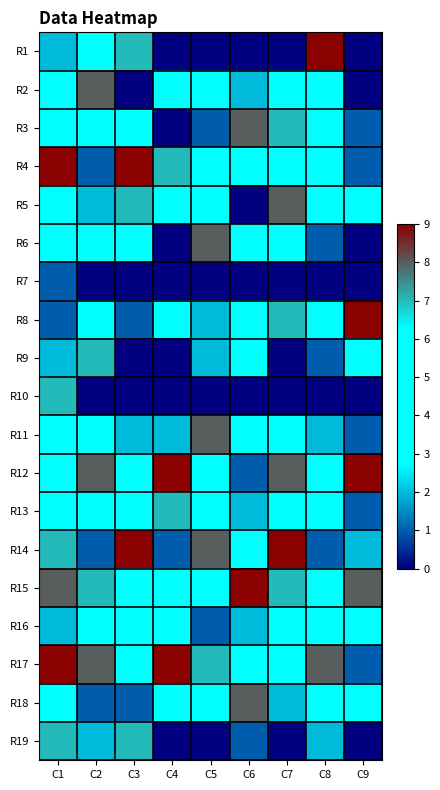

Reading left to right, list all the values displayed in this chart.

R1: C1=2	C2=3	C3=7	C4=0	C5=0	C6=0	C7=0	C8=9	C9=0
R2: C1=3	C2=8	C3=0	C4=3	C5=4	C6=2	C7=6	C8=5	C9=0
R3: C1=5	C2=6	C3=5	C4=0	C5=1	C6=8	C7=7	C8=4	C9=1
R4: C1=9	C2=1	C3=9	C4=7	C5=4	C6=5	C7=6	C8=4	C9=1
R5: C1=4	C2=2	C3=7	C4=5	C5=3	C6=0	C7=8	C8=5	C9=6
R6: C1=5	C2=5	C3=6	C4=0	C5=8	C6=5	C7=3	C8=1	C9=0
R7: C1=1	C2=0	C3=0	C4=0	C5=0	C6=0	C7=0	C8=0	C9=0
R8: C1=1	C2=3	C3=1	C4=4	C5=2	C6=5	C7=7	C8=5	C9=9
R9: C1=2	C2=7	C3=0	C4=0	C5=2	C6=6	C7=0	C8=1	C9=5
R10: C1=7	C2=0	C3=0	C4=0	C5=0	C6=0	C7=0	C8=0	C9=0
R11: C1=3	C2=4	C3=2	C4=2	C5=8	C6=3	C7=4	C8=2	C9=1
R12: C1=5	C2=8	C3=3	C4=9	C5=6	C6=1	C7=8	C8=3	C9=9
R13: C1=6	C2=6	C3=5	C4=7	C5=4	C6=2	C7=6	C8=5	C9=1
R14: C1=7	C2=1	C3=9	C4=1	C5=8	C6=6	C7=9	C8=1	C9=2
R15: C1=8	C2=7	C3=4	C4=3	C5=5	C6=9	C7=7	C8=4	C9=8
R16: C1=2	C2=5	C3=6	C4=4	C5=1	C6=2	C7=6	C8=5	C9=3
R17: C1=9	C2=8	C3=5	C4=9	C5=7	C6=5	C7=6	C8=8	C9=1
R18: C1=3	C2=1	C3=1	C4=5	C5=3	C6=8	C7=2	C8=3	C9=4
R19: C1=7	C2=2	C3=7	C4=0	C5=0	C6=1	C7=0	C8=2	C9=0